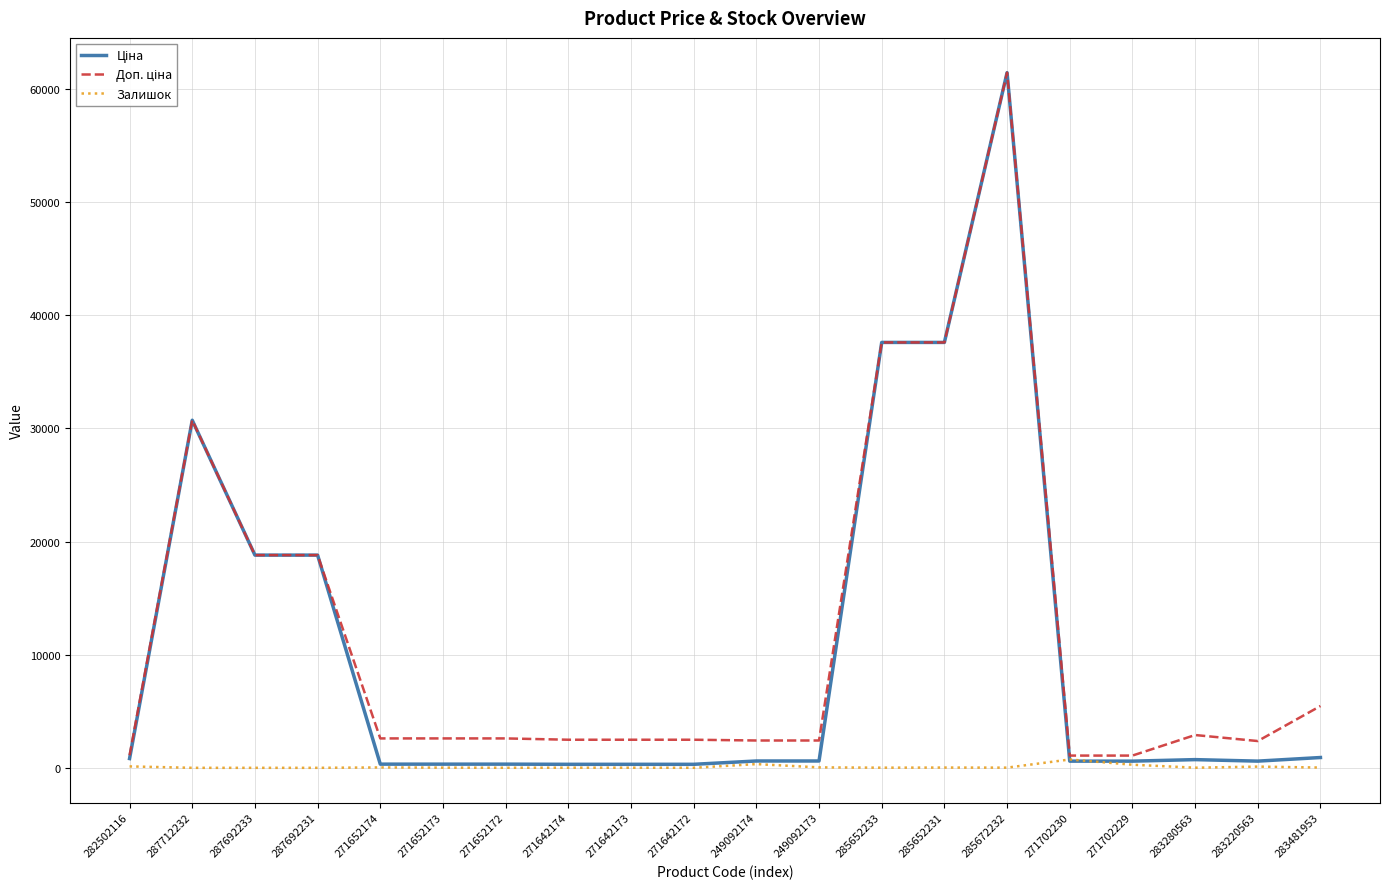

At which category is the sum across all series the highest?

285672232